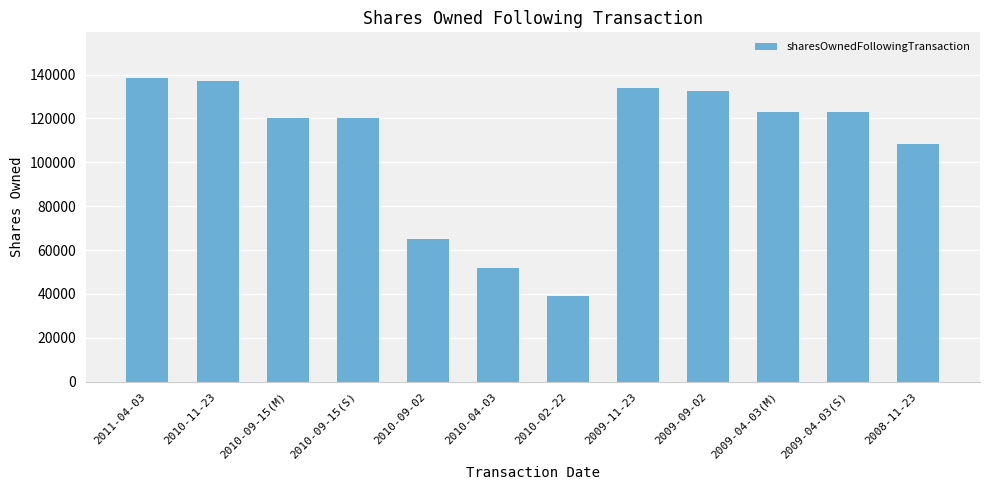

What is the sum of the values at 2010-09-15(S) and 2009-09-02?

252799